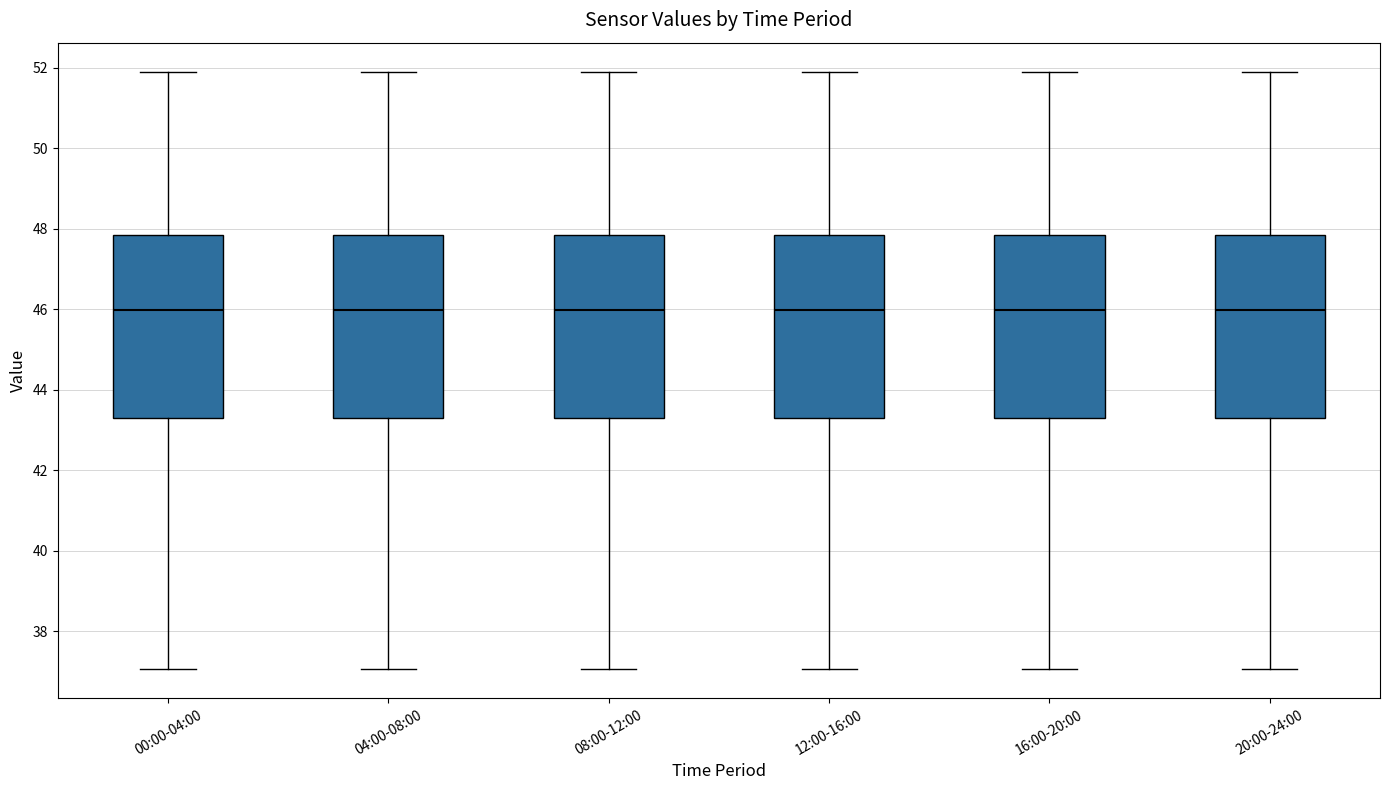

Reading left to right, read every box against the y-axis: the position of its median line, the range the box covers, and the ends of its whiskers. The values are not printed on the chart, so give them approximately, as read against the axis.

00:00-04:00: median 46.0, box 43.2 to 47.8, whiskers 37.0 to 51.8
04:00-08:00: median 46.0, box 43.2 to 47.8, whiskers 37.0 to 51.8
08:00-12:00: median 46.0, box 43.2 to 47.8, whiskers 37.0 to 51.8
12:00-16:00: median 46.0, box 43.2 to 47.8, whiskers 37.0 to 51.8
16:00-20:00: median 46.0, box 43.2 to 47.8, whiskers 37.0 to 51.8
20:00-24:00: median 46.0, box 43.2 to 47.8, whiskers 37.0 to 51.8